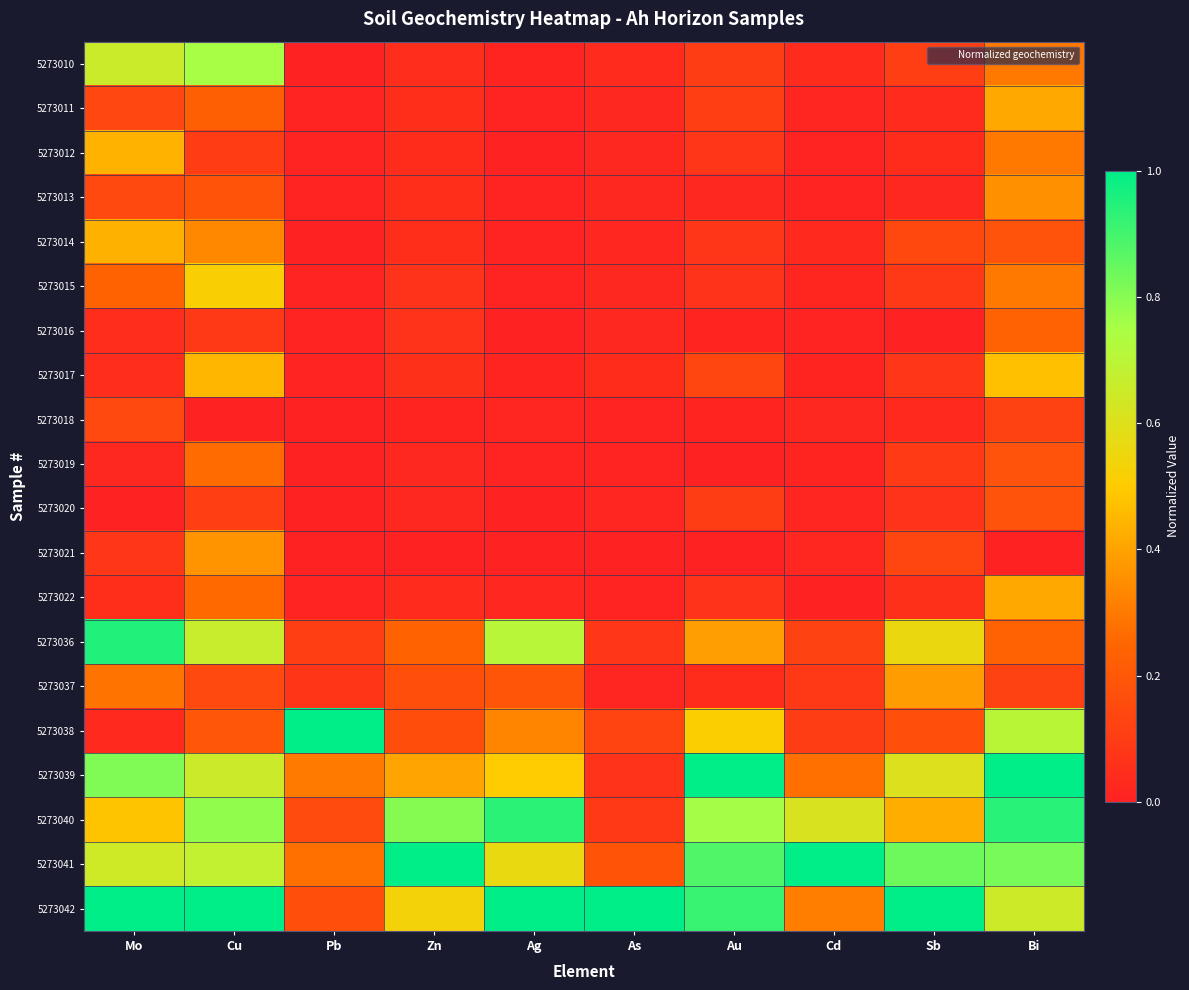

Rank the series at As from lowest to highest value.

5273021, 5273018, 5273019, 5273022, 5273020, 5273037, 5273014, 5273012, 5273013, 5273015, 5273016, 5273011, 5273010, 5273017, 5273039, 5273036, 5273040, 5273038, 5273041, 5273042